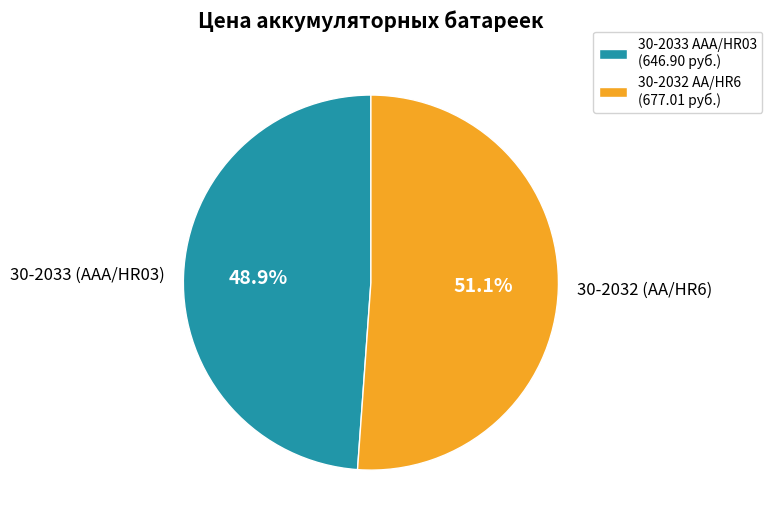

Does 30-2032 (АА/HR6) account for over 50% of the chart?

Yes